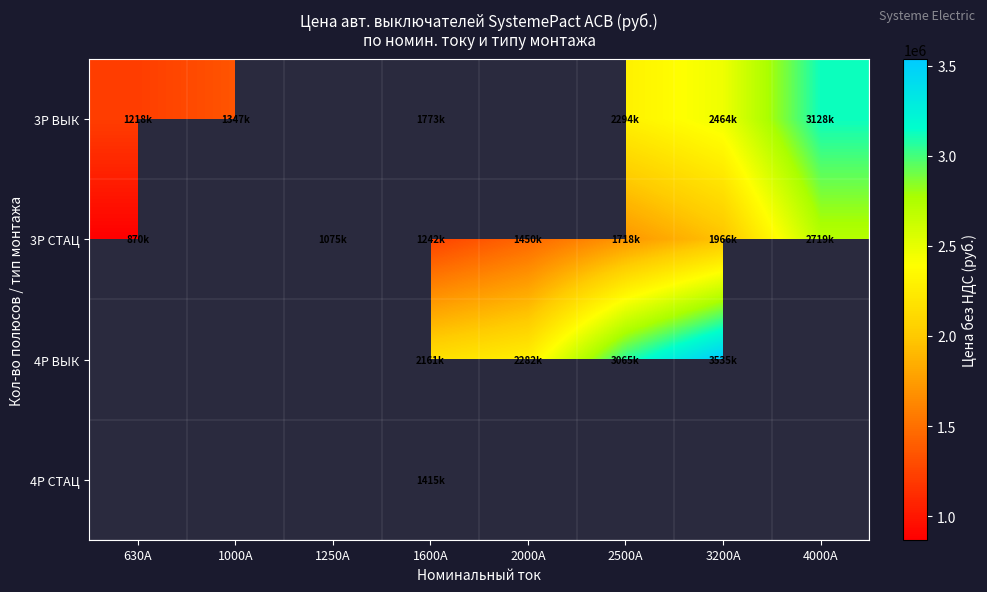

What is the spread (max minus min) of values at 4000А?

408416.7